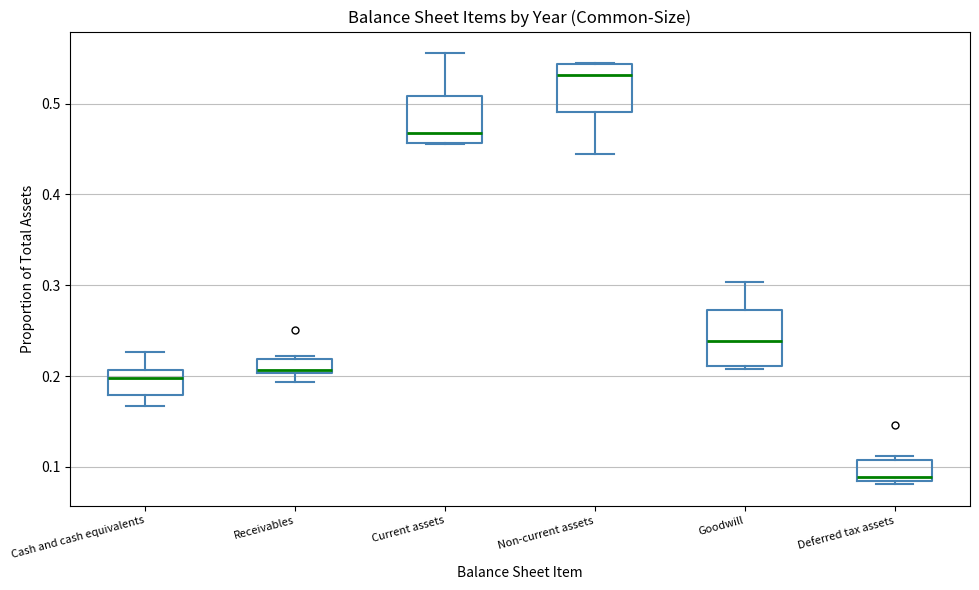

Where is the lower edge of the box for Receivables on the y-axis? The values are not printed on the chart, so give them approximately, as read against the axis.

0.20